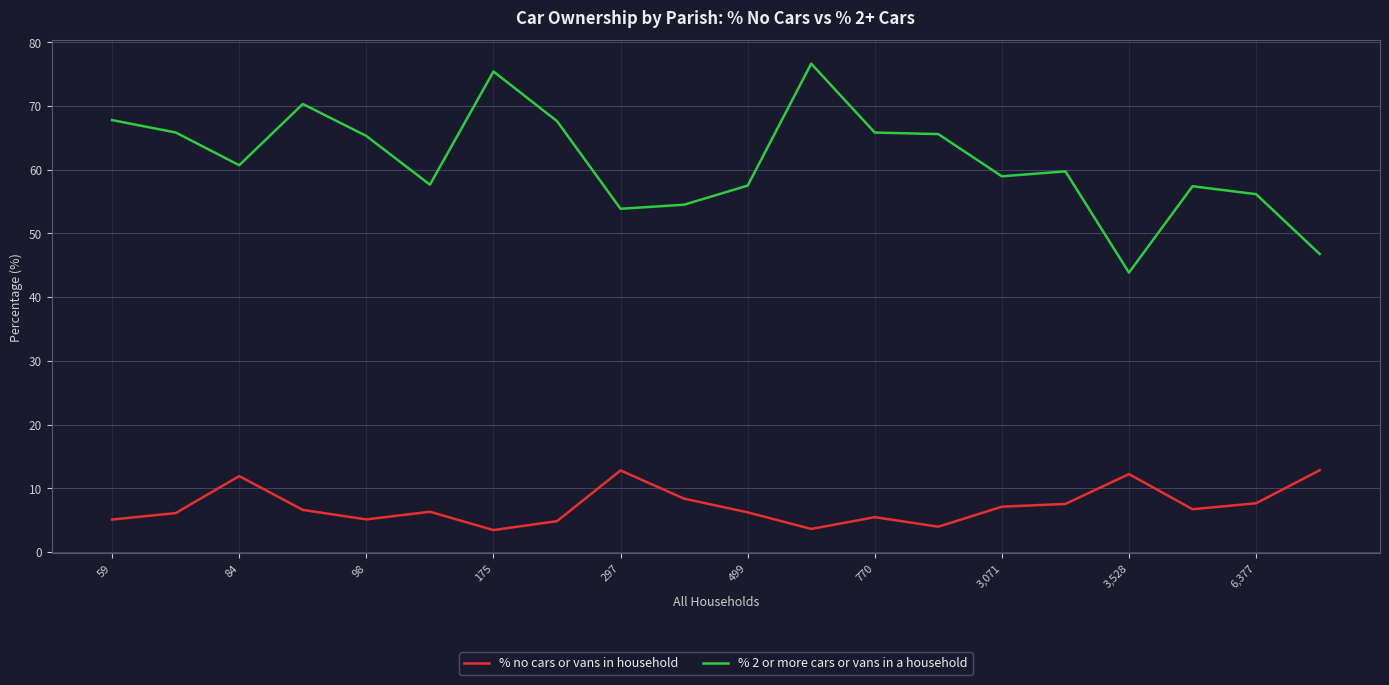

Which series has the widest spread of values?

% 2 or more cars or vans in a household